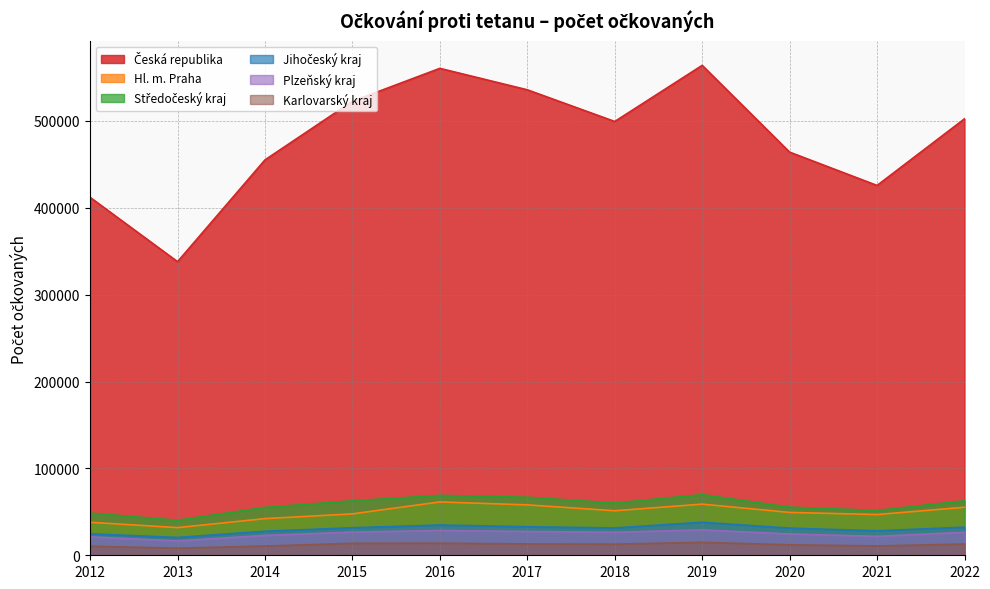

What value does the Plzeňský kraj series have at 2018, to the nearest 10?

26530